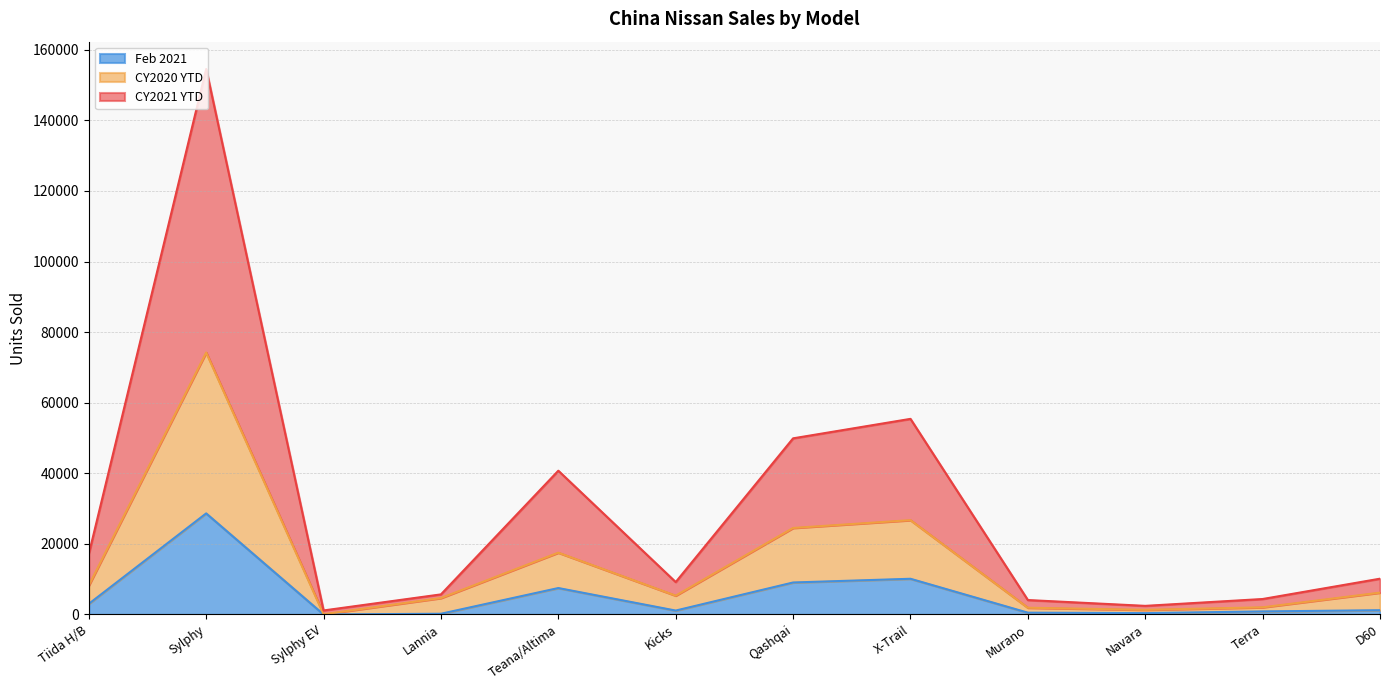

True or false: Feb 2021 has a value of 9059 at Qashqai.

True